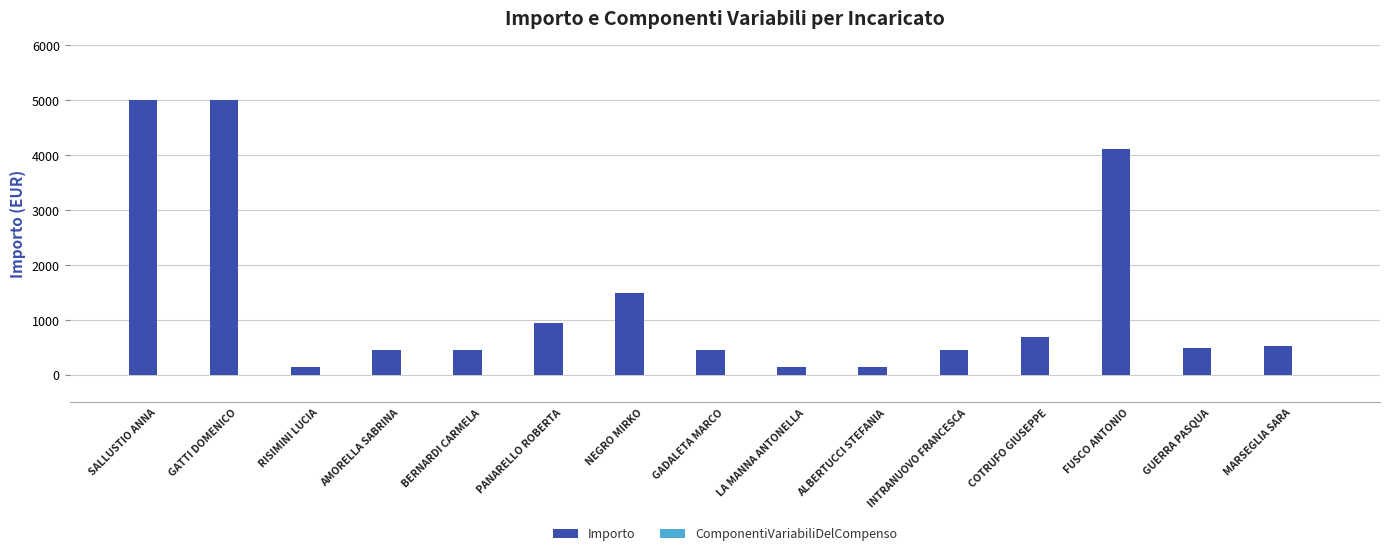

What is the maximum value shown in the chart?

5000.0